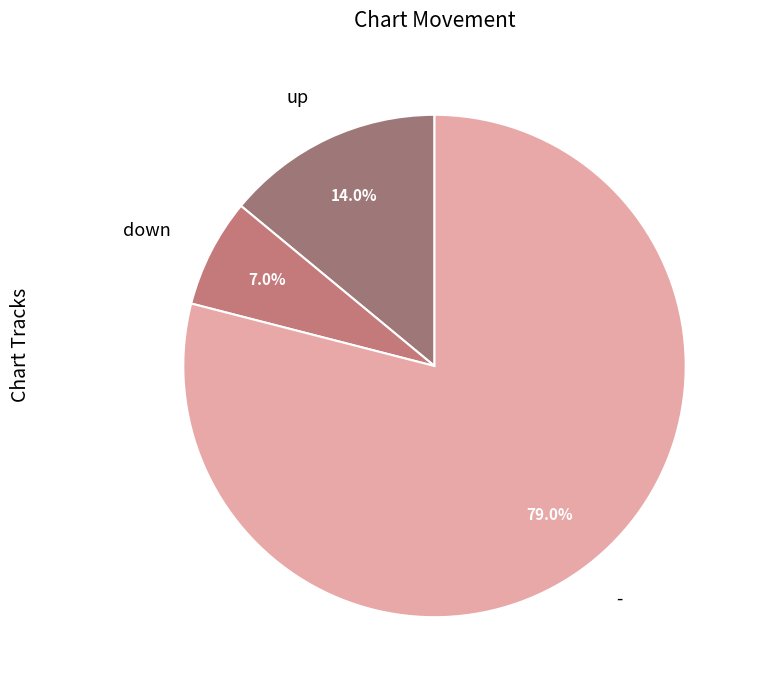

To the nearest percent, what is the difference between the up and down slice percentages?

7%